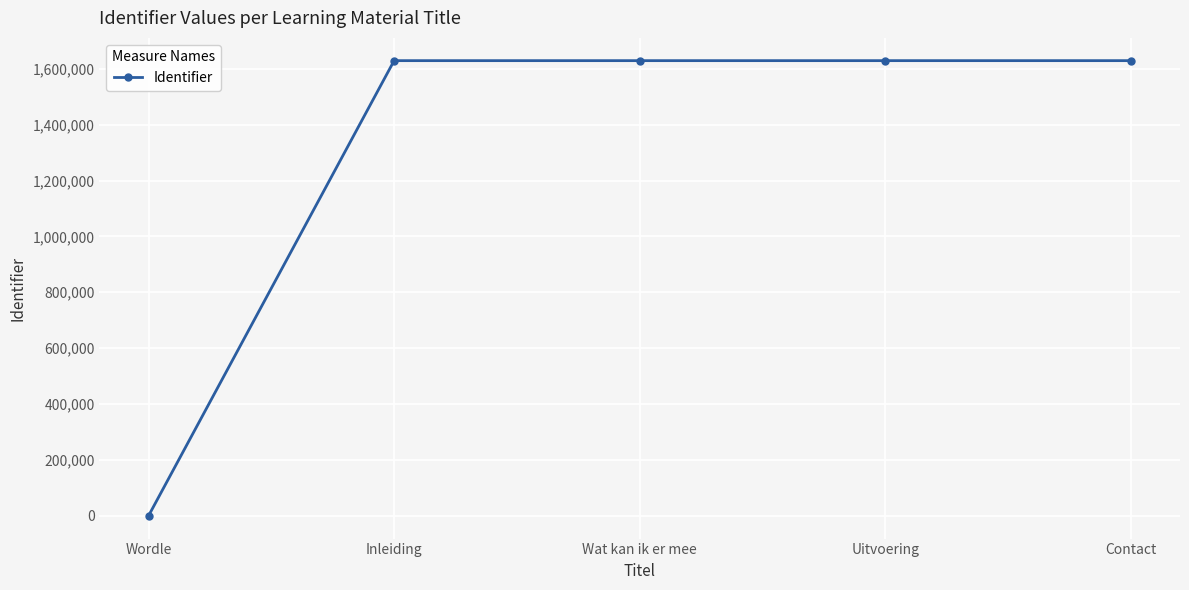

What is the label of the 5th point from the left?

Contact